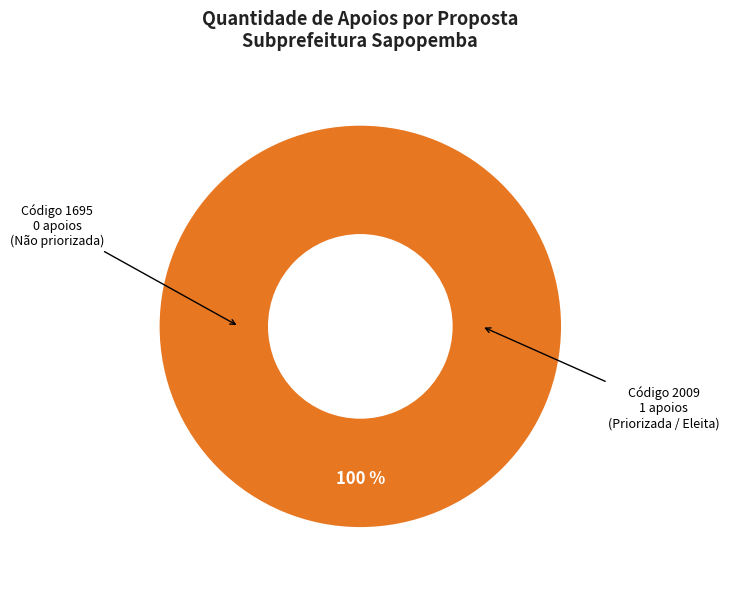

What is the largest slice in the pie chart?

2009